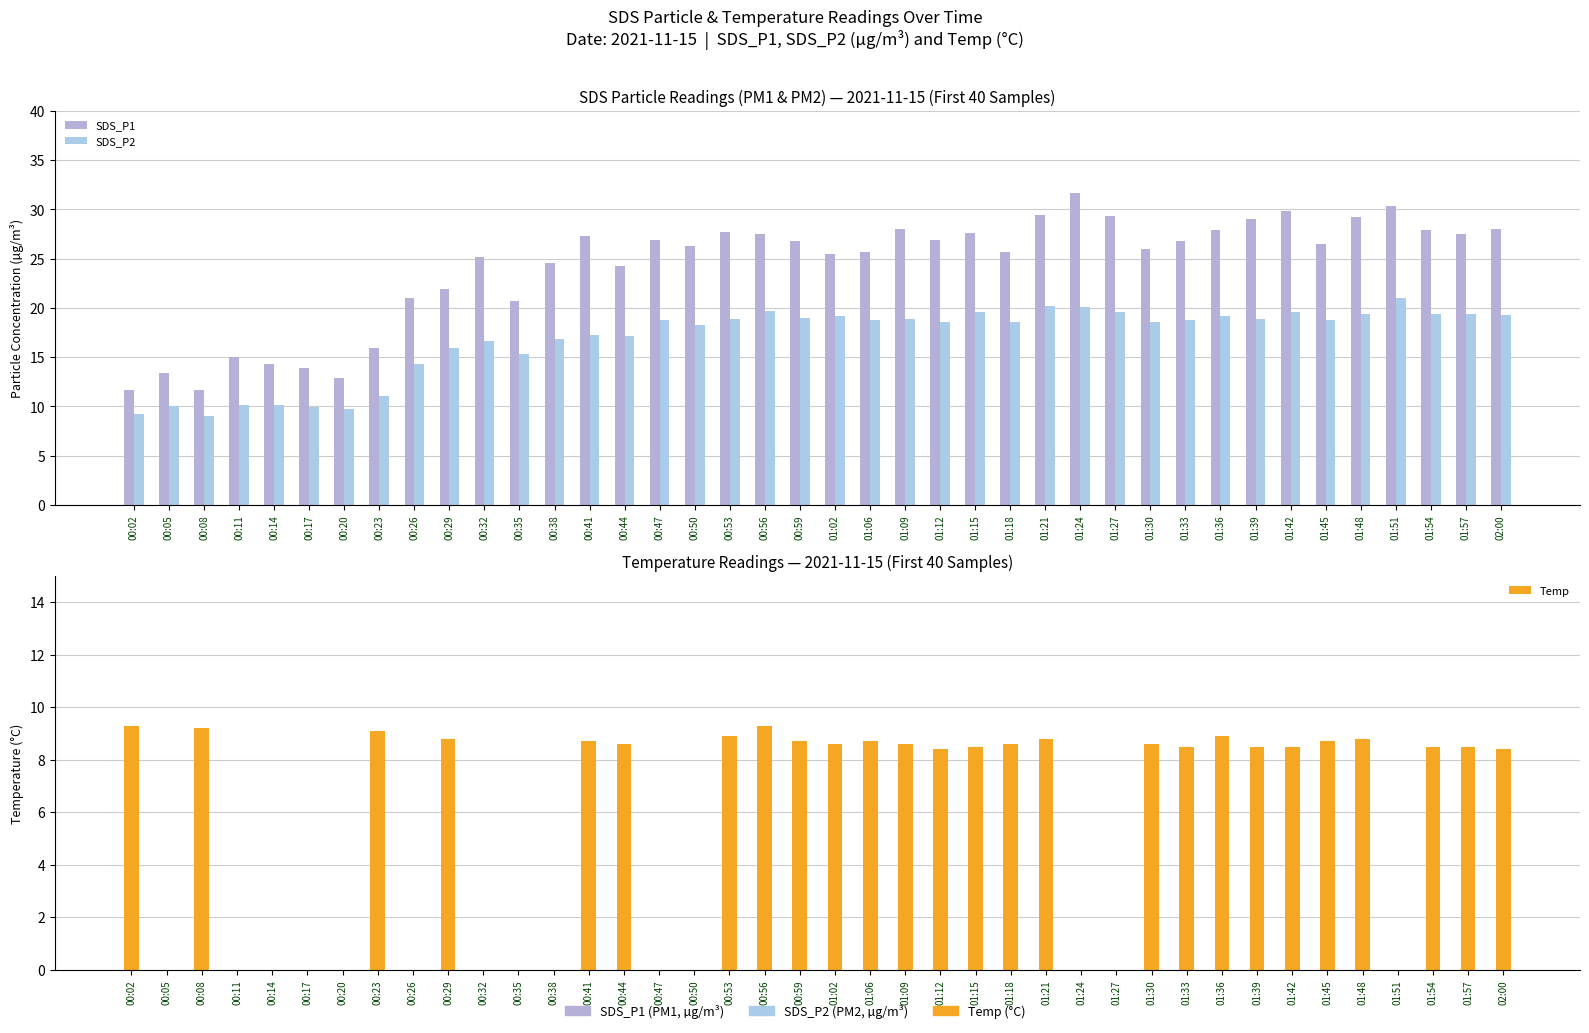

Reading right to left, extract all data points from this chart.

SDS_P1: 02:00=28.0	01:57=27.5	01:54=27.9	01:51=30.3	01:48=29.2	01:45=26.5	01:42=29.8	01:39=29.0	01:36=27.9	01:33=26.8	01:30=26.0	01:27=29.4	01:24=31.7	01:21=29.4	01:18=25.6	01:15=27.6	01:12=26.9	01:09=28.0	01:06=25.6	01:02=25.5	00:59=26.8	00:56=27.4	00:53=27.6	00:50=26.3	00:47=26.9	00:44=24.2	00:41=27.3	00:38=24.5	00:35=20.7	00:32=25.2	00:29=21.9	00:26=21.0	00:23=15.9	00:20=12.8	00:17=13.9	00:14=14.3	00:11=15.0	00:08=11.7	00:05=13.3	00:02=11.7
SDS_P2: 02:00=19.3	01:57=19.4	01:54=19.4	01:51=20.9	01:48=19.3	01:45=18.8	01:42=19.6	01:39=18.9	01:36=19.1	01:33=18.8	01:30=18.6	01:27=19.6	01:24=20.1	01:21=20.2	01:18=18.5	01:15=19.6	01:12=18.6	01:09=18.9	01:06=18.8	01:02=19.1	00:59=18.9	00:56=19.6	00:53=18.9	00:50=18.2	00:47=18.8	00:44=17.1	00:41=17.2	00:38=16.8	00:35=15.3	00:32=16.6	00:29=15.9	00:26=14.3	00:23=11.1	00:20=9.7	00:17=9.9	00:14=10.2	00:11=10.2	00:08=9.0	00:05=10.0	00:02=9.2
Temp: 02:00=8.4	01:57=8.5	01:54=8.5	01:51=0.0	01:48=8.8	01:45=8.7	01:42=8.5	01:39=8.5	01:36=8.9	01:33=8.5	01:30=8.6	01:27=0.0	01:24=0.0	01:21=8.8	01:18=8.6	01:15=8.5	01:12=8.4	01:09=8.6	01:06=8.7	01:02=8.6	00:59=8.7	00:56=9.3	00:53=8.9	00:50=0.0	00:47=0.0	00:44=8.6	00:41=8.7	00:38=0.0	00:35=0.0	00:32=0.0	00:29=8.8	00:26=0.0	00:23=9.1	00:20=0.0	00:17=0.0	00:14=0.0	00:11=0.0	00:08=9.2	00:05=0.0	00:02=9.3